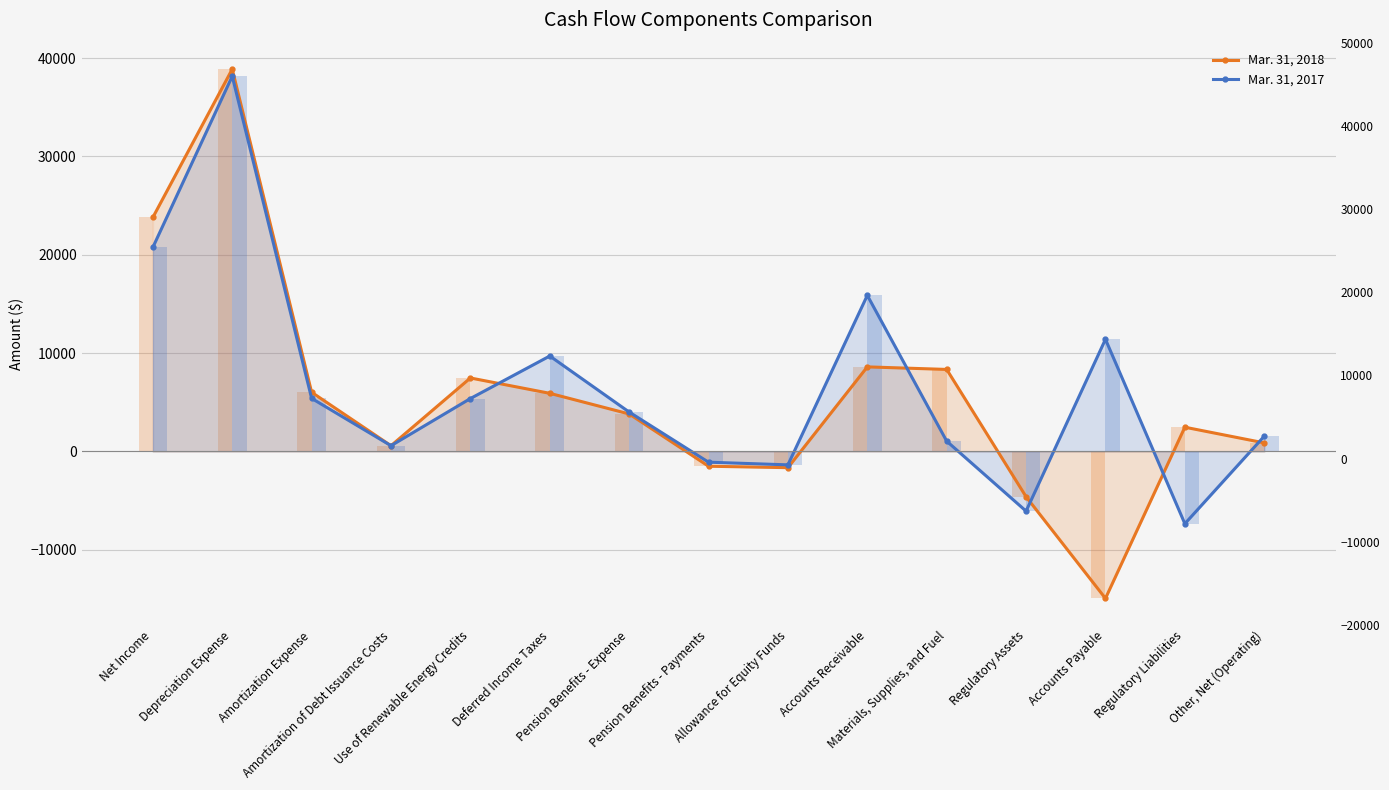

Which series has the largest range (max minus min)?

Mar. 31, 2018